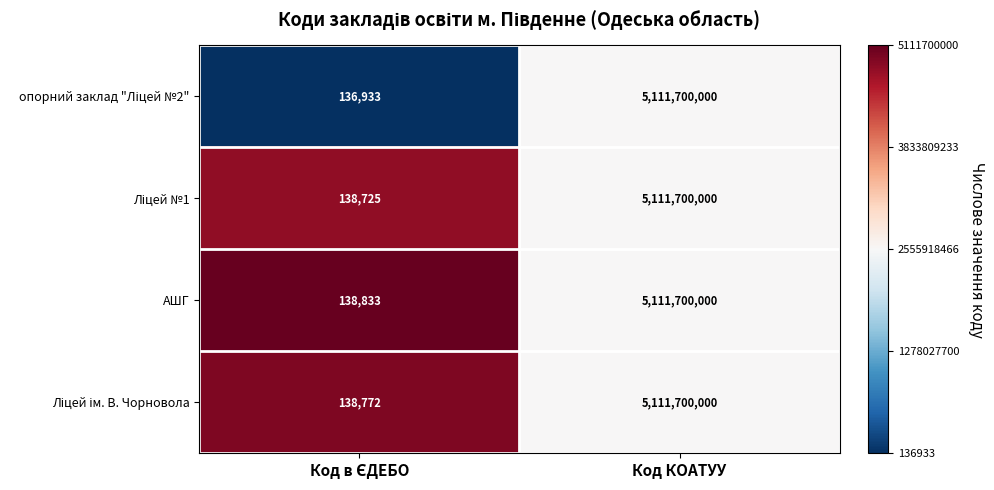

At which category is the sum across all series the highest?

Код КОАТУУ